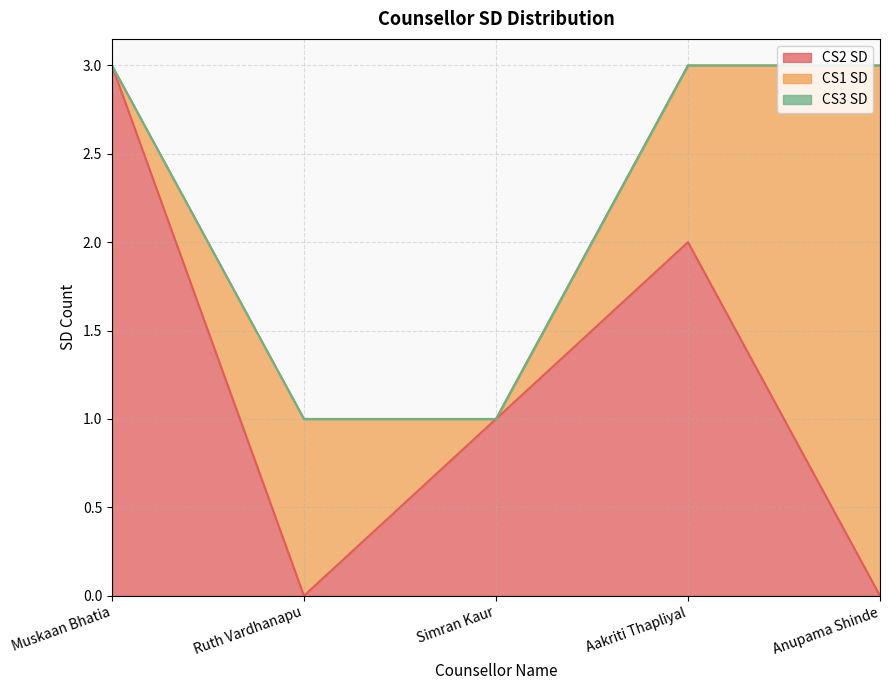

True or false: CS1 SD and CS2 SD intersect in this chart.

True